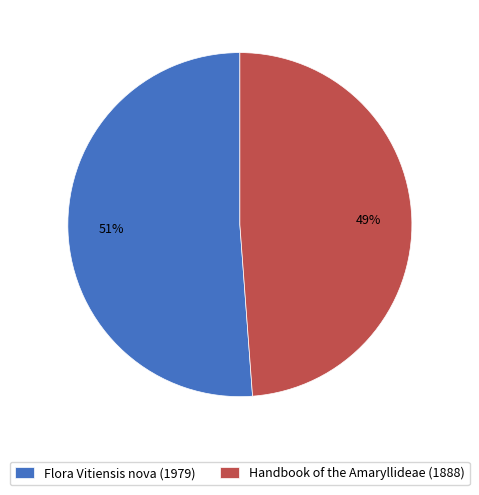

Approximately how many times larger is the value at Handbook of the Amaryllideae (1888) compared to Flora Vitiensis nova (1979)?

1.0